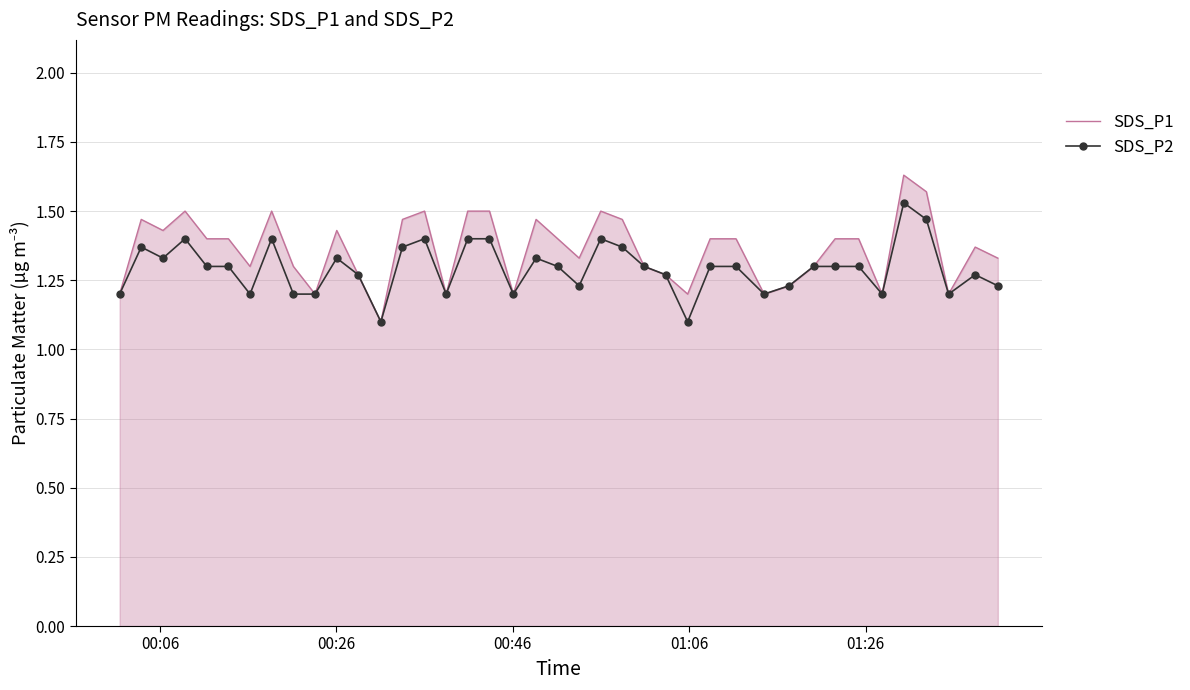

Which series has the widest spread of values?

SDS_P1